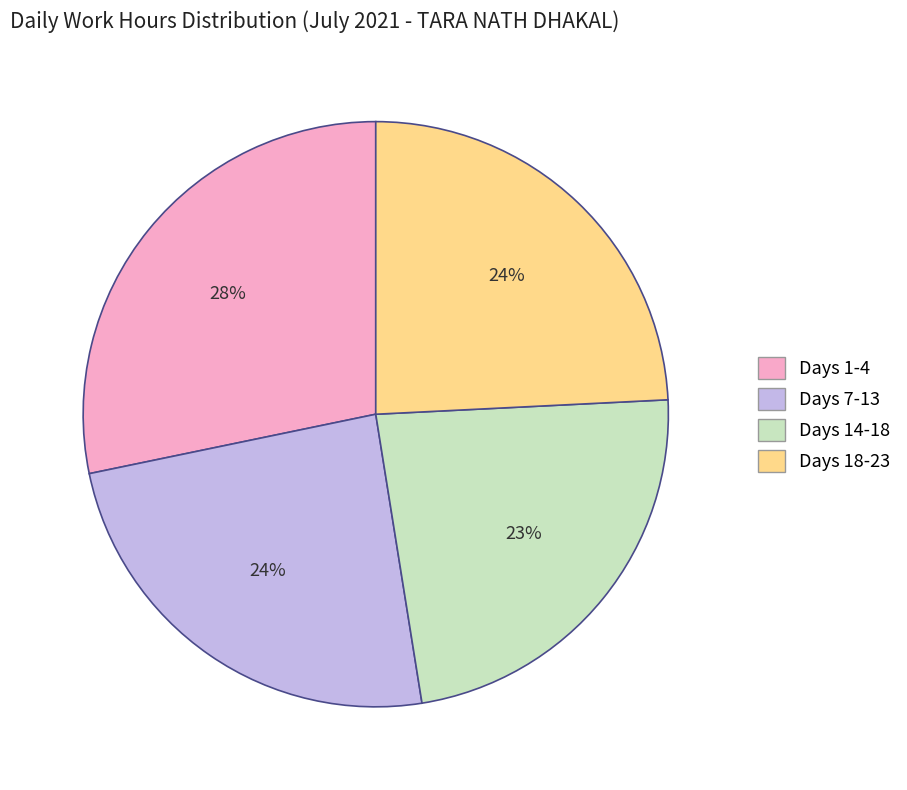

Does any single category account for the majority?

No